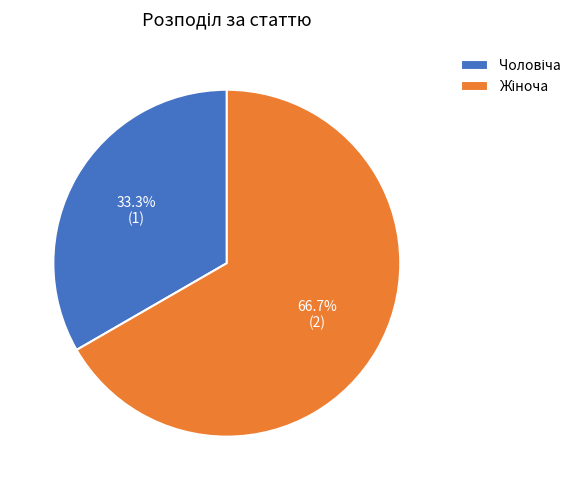

Count the number of slices in the pie.

2